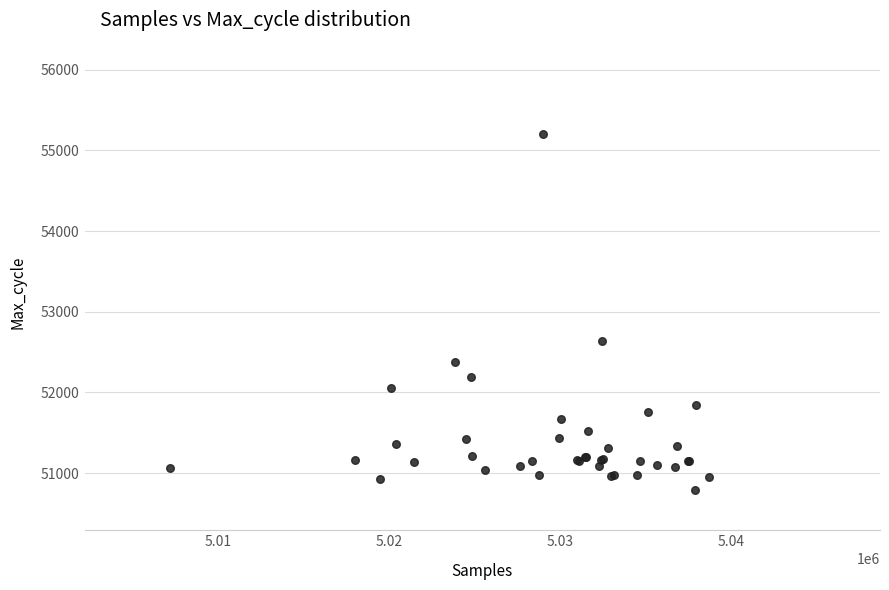

What Y value in the scatter plot is closest to 52995?

52638